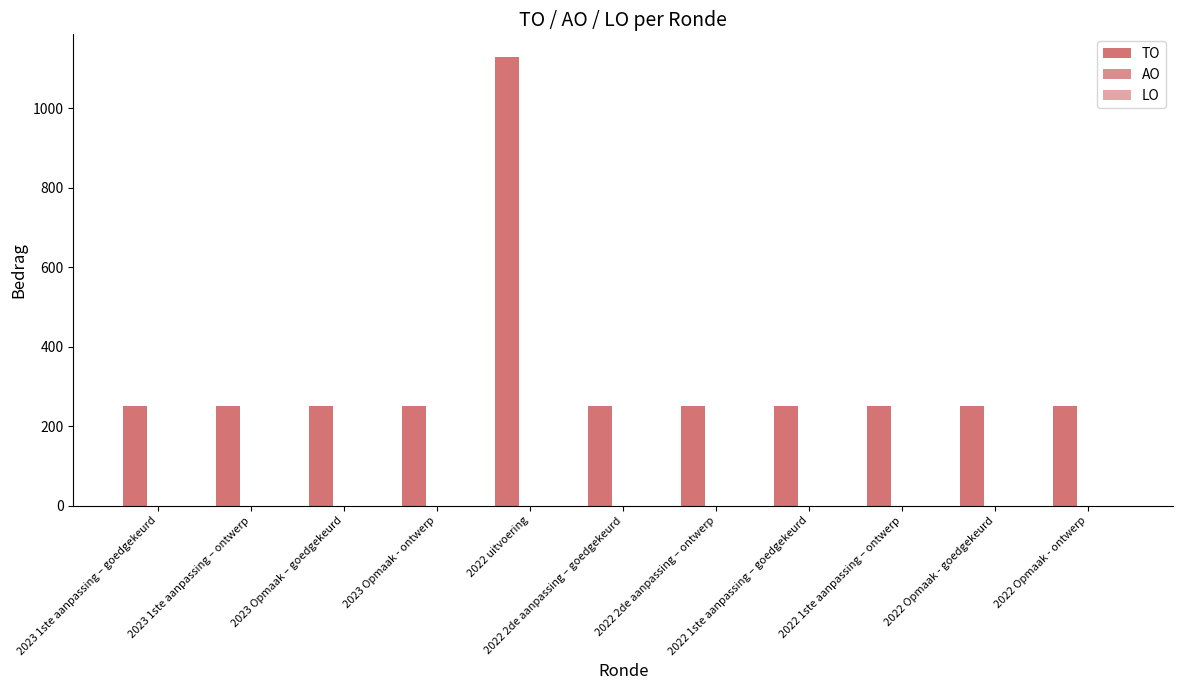

How many data points does each series have?

11